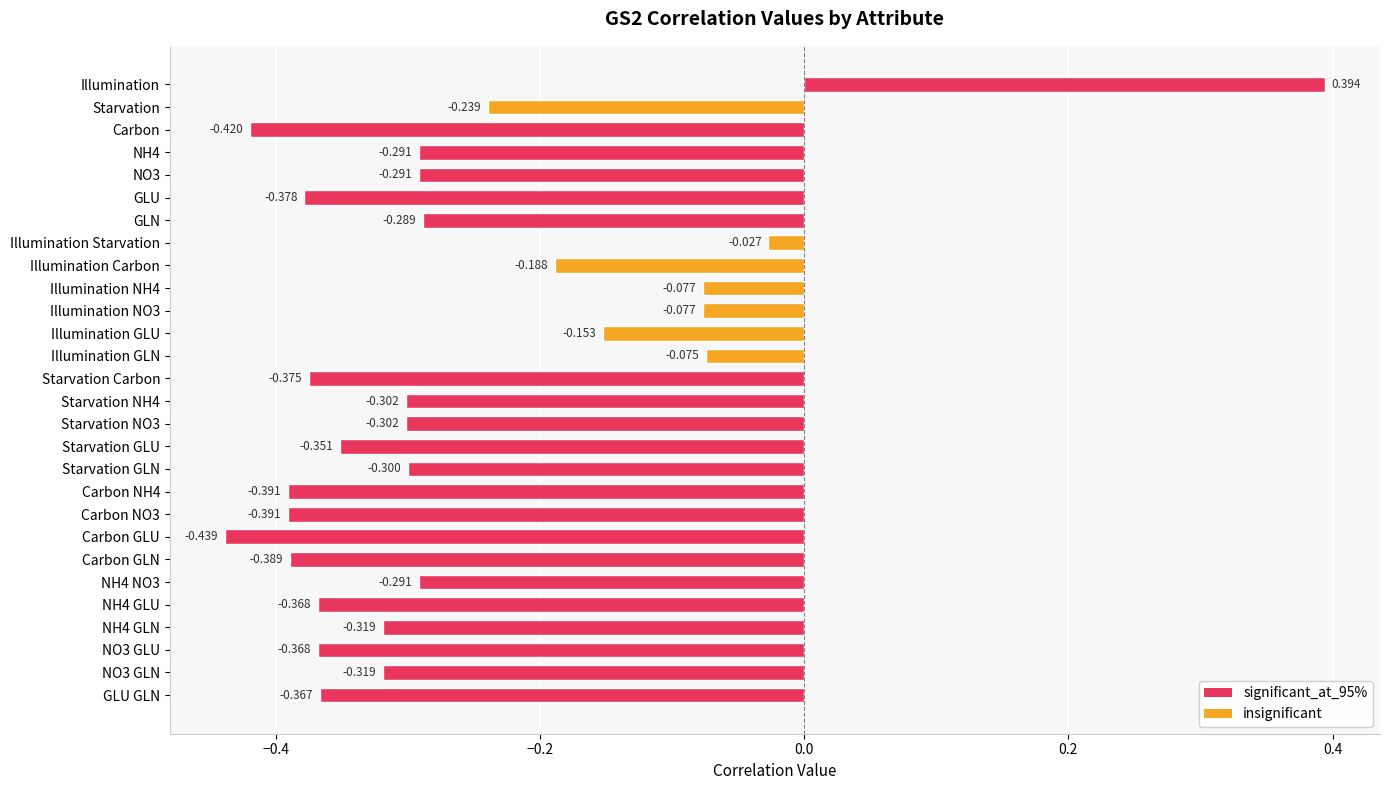

Which has a higher value, NH4 or Illumination GLU?

Illumination GLU